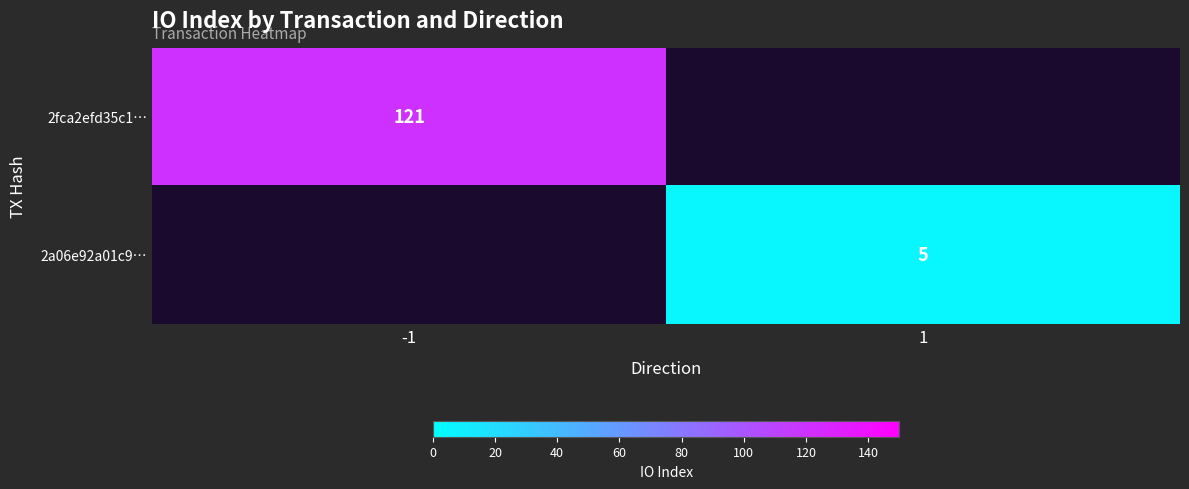

The value of 2fca2efd35c1… at -1 is 178. True or false?

False